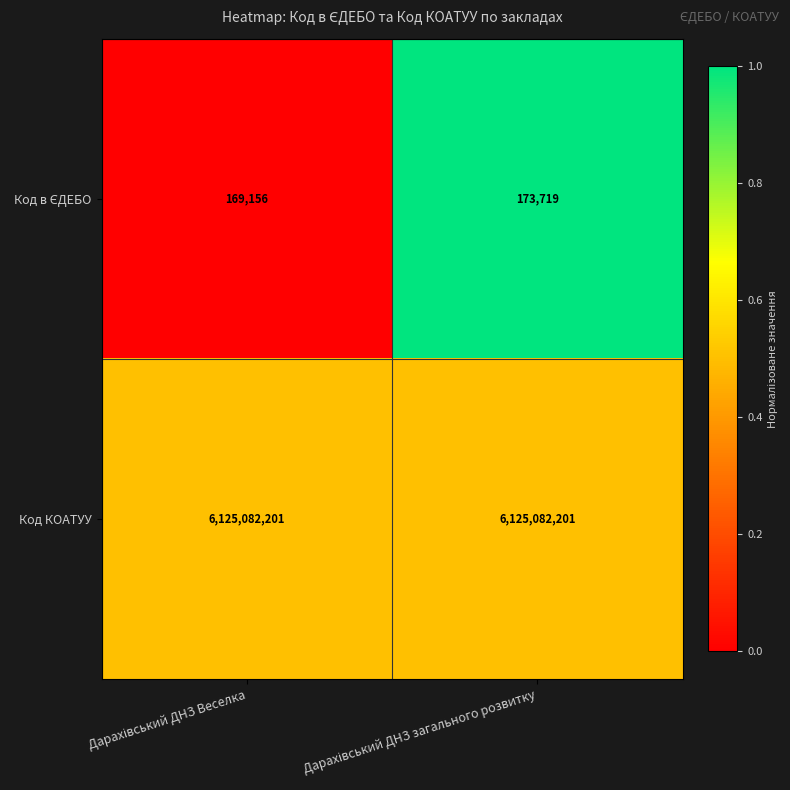

Which series has the largest total across all categories?

Код КОАТУУ